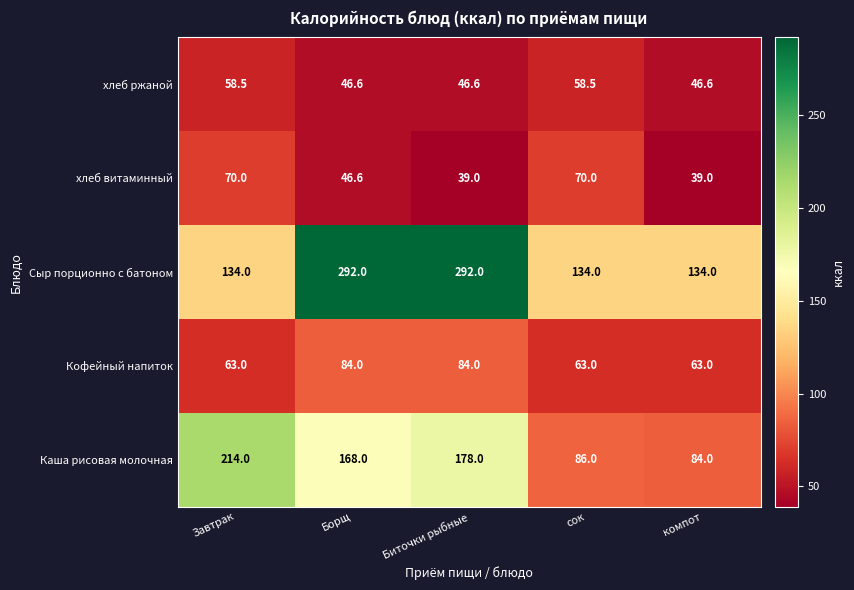

List the series in order of their peak value, lowest first.

хлеб ржаной, хлеб витаминный, Кофейный напиток, Каша рисовая молочная, Сыр порционно с батоном